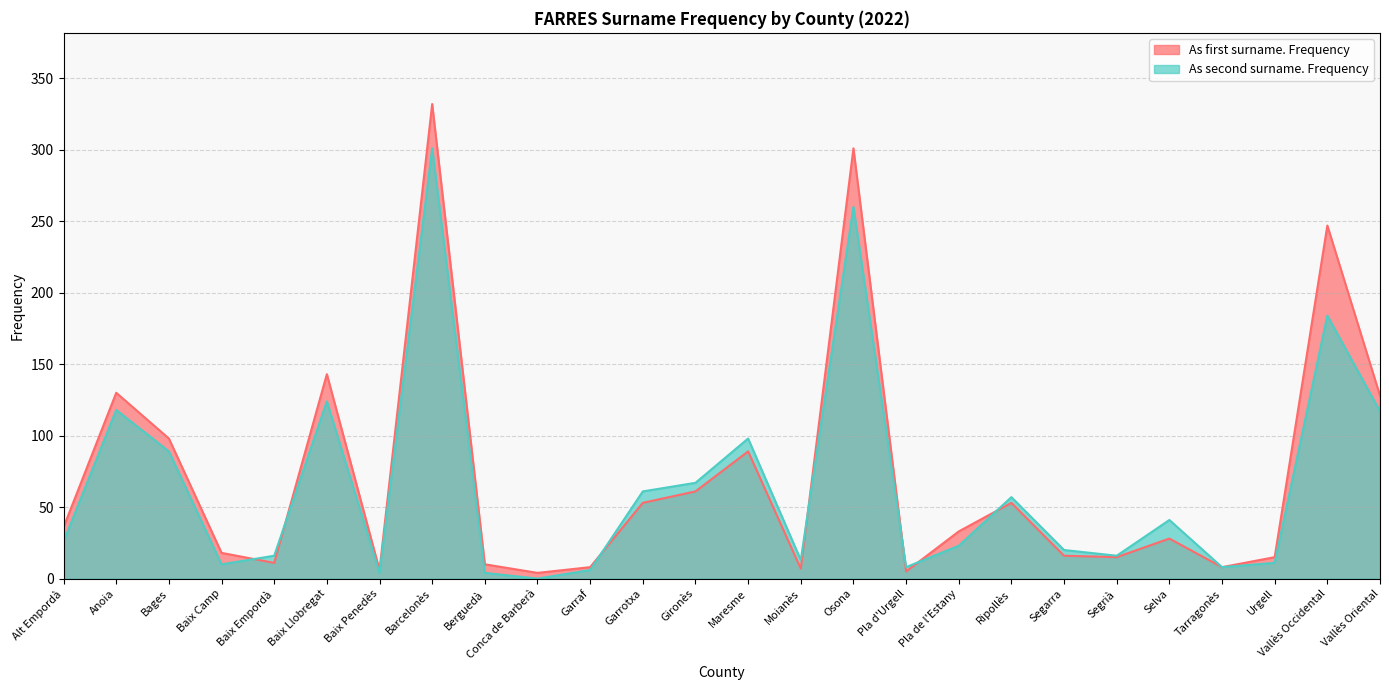

What is the sum of the As first surname. Frequency values at Baix Camp and Anoia?

148